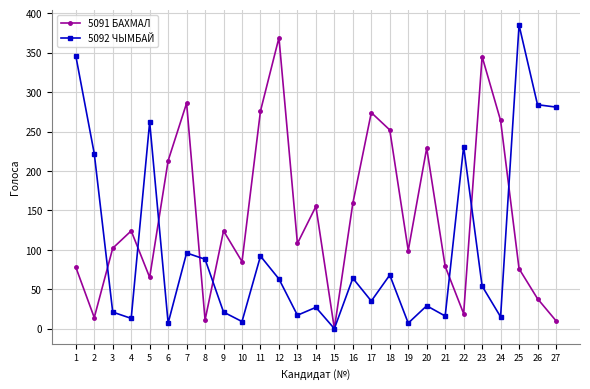

At which label does 5091 БАХМАЛ first exceed 108?

4